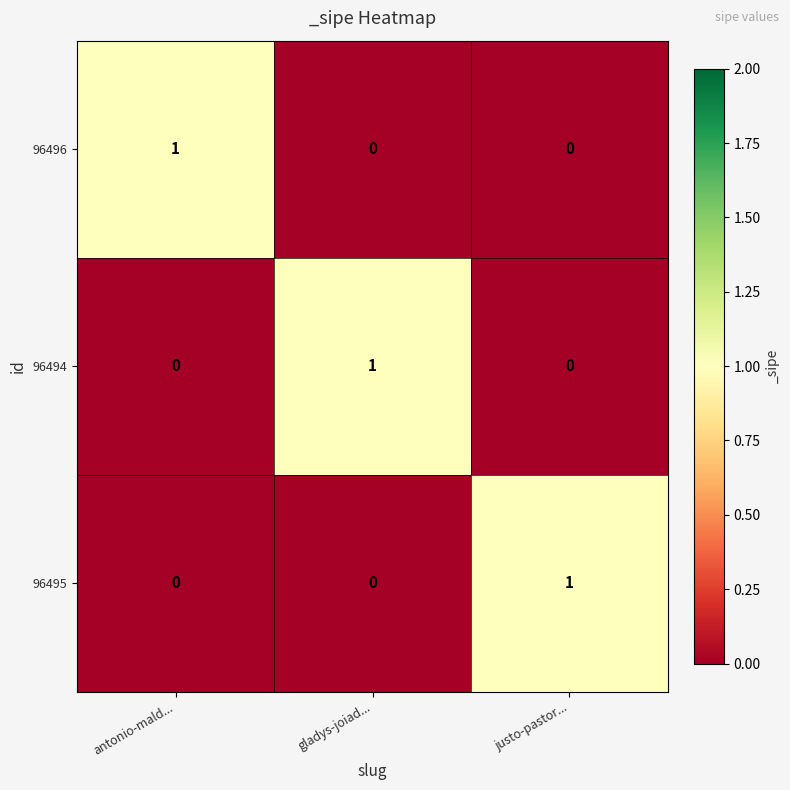

Is it true that 96495 equals 0 at gladys-joiad...?

True